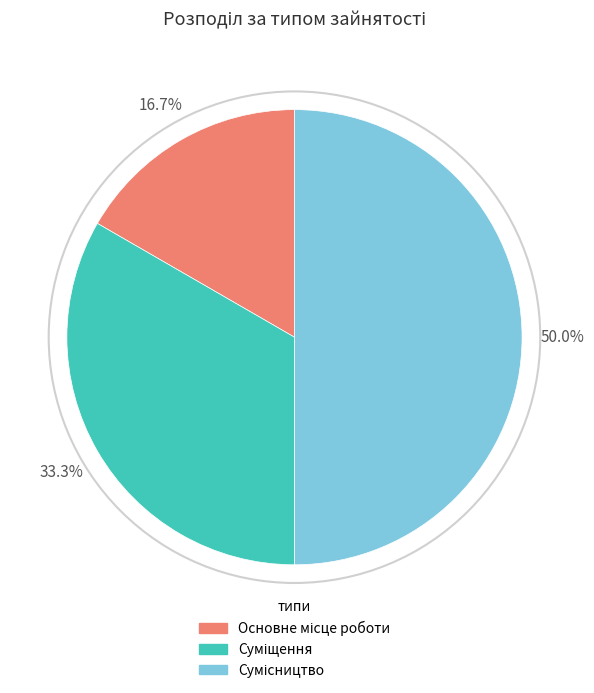

Is there any slice that represents more than half of the pie?

No